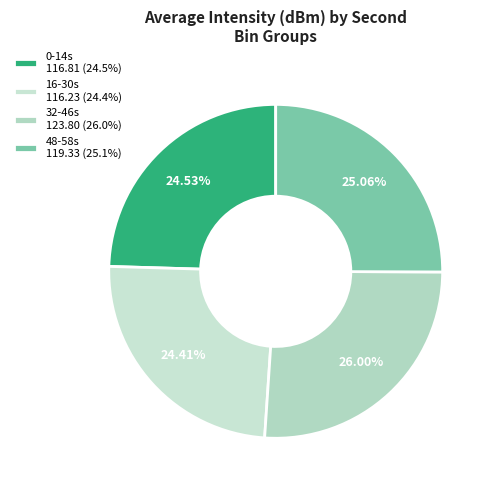

To the nearest percent, what is the difference between the largest and smallest slice percentages?

2%